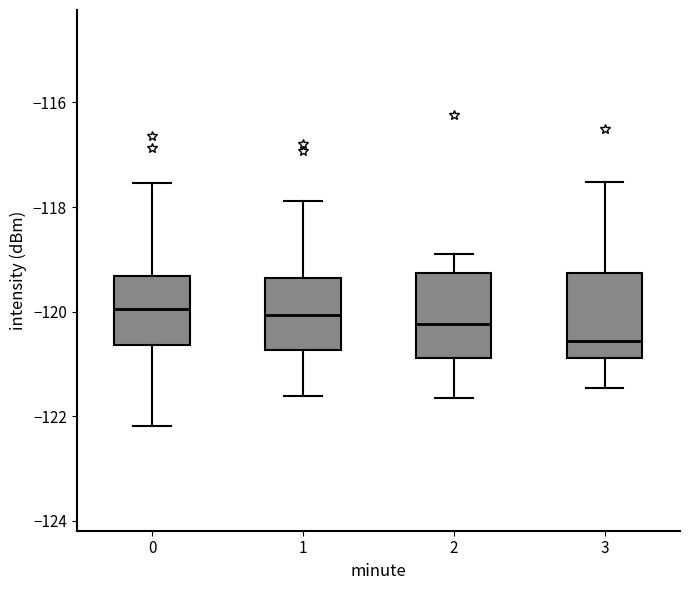

Reading left to right, transcribe this box plot: for each box, give where its median line is, the range the box spans, and where its two whiskers end, as read against the y-axis. The values are not printed on the chart, so give them approximately, as read against the axis.

0: median -120.0, box -120.6 to -119.4, whiskers -122.2 to -117.6
1: median -120.0, box -120.8 to -119.4, whiskers -121.6 to -117.8
2: median -120.2, box -120.8 to -119.2, whiskers -121.6 to -119.0
3: median -120.6, box -120.8 to -119.2, whiskers -121.4 to -117.6